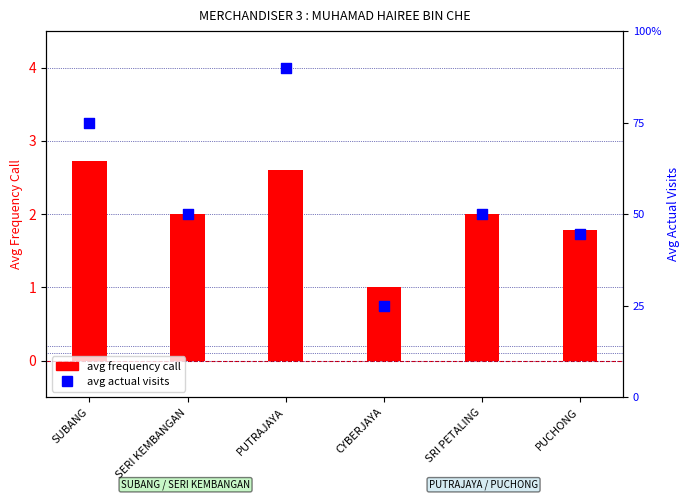

What is the total value across all series at PUTRAJAYA?

92.6